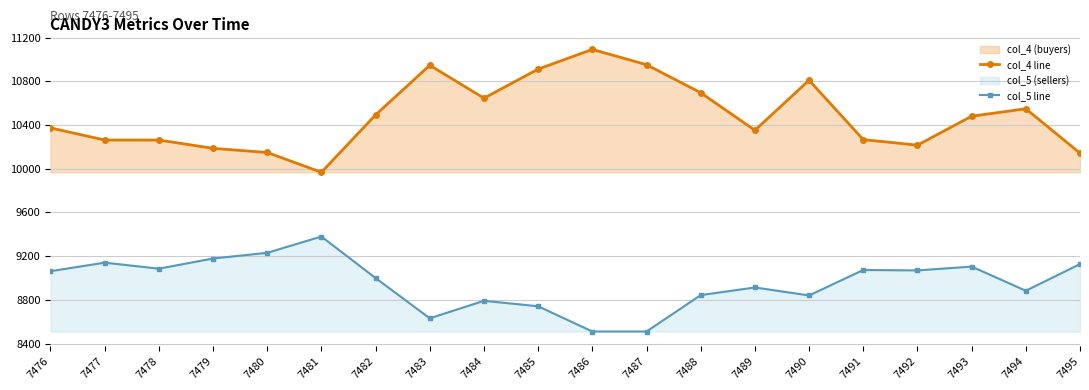

What is the average value of the col_4_line series?

10487